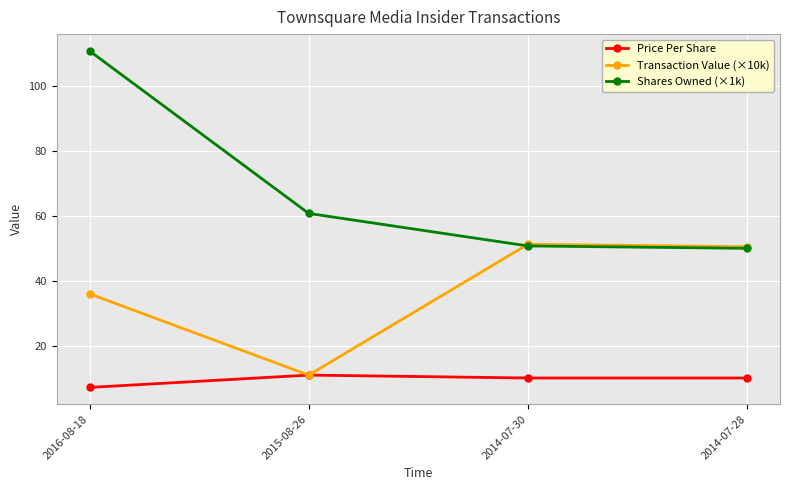

In Transaction Value (×10k), how many points are higher than both neighbors (excluding endpoints)?

1